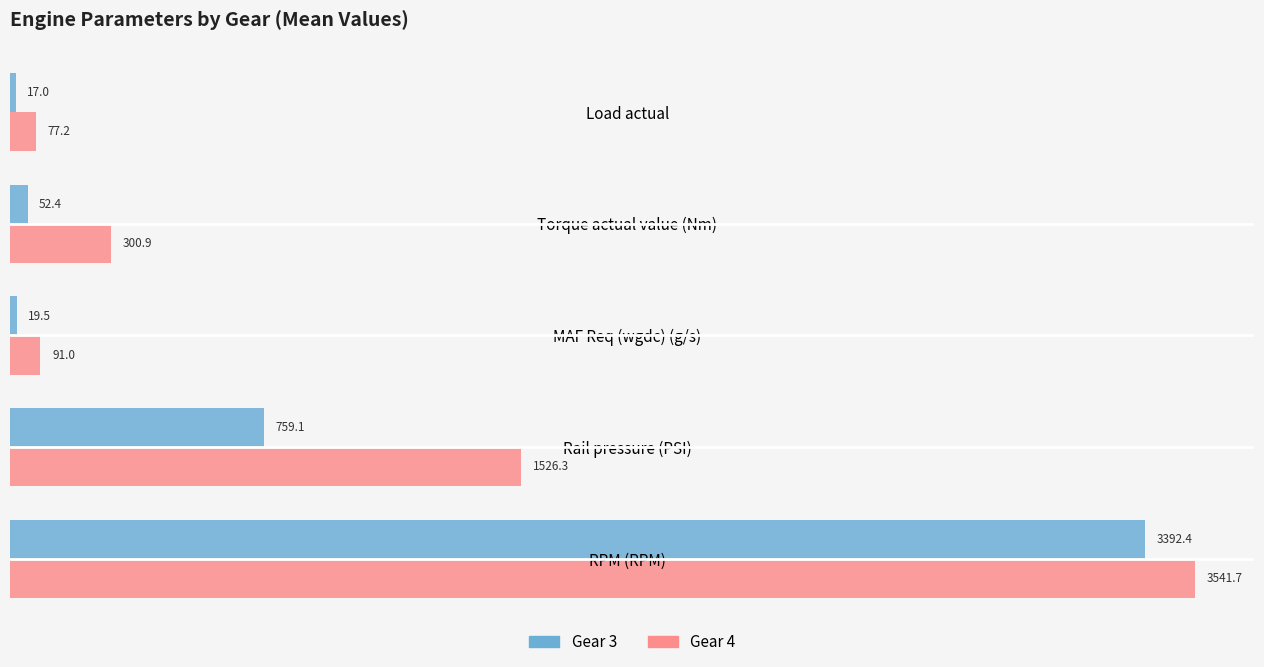

Which series has the largest total across all categories?

Gear 4